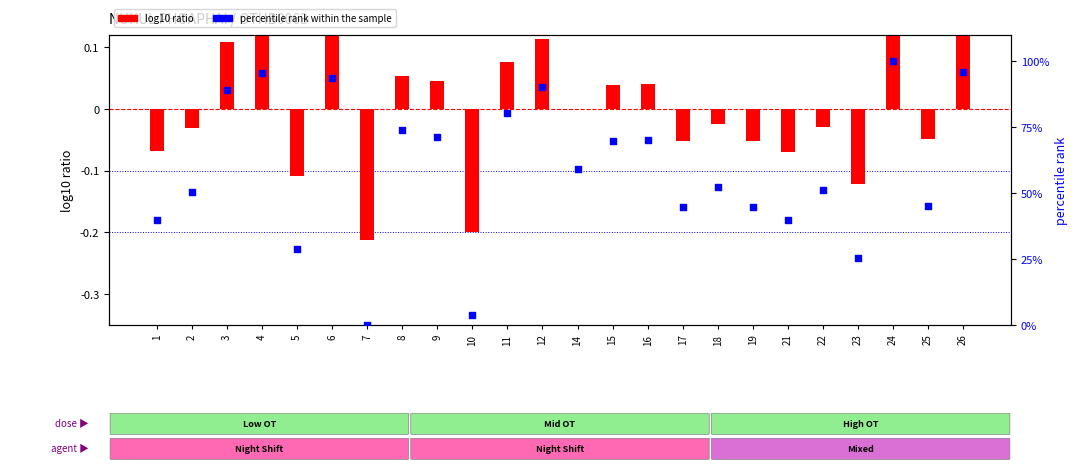

What is the total value across all series at 21?

39.7